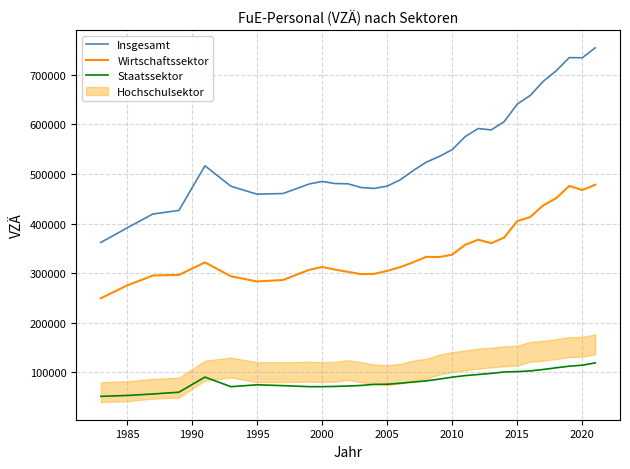

True or false: Insgesamt and Staatssektor intersect in this chart.

False